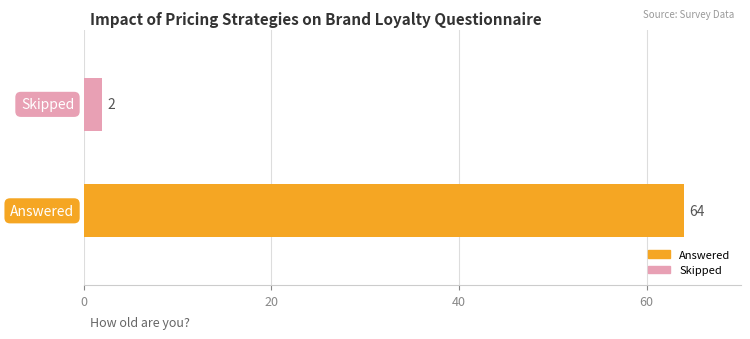

What is the maximum value shown in the chart?

64